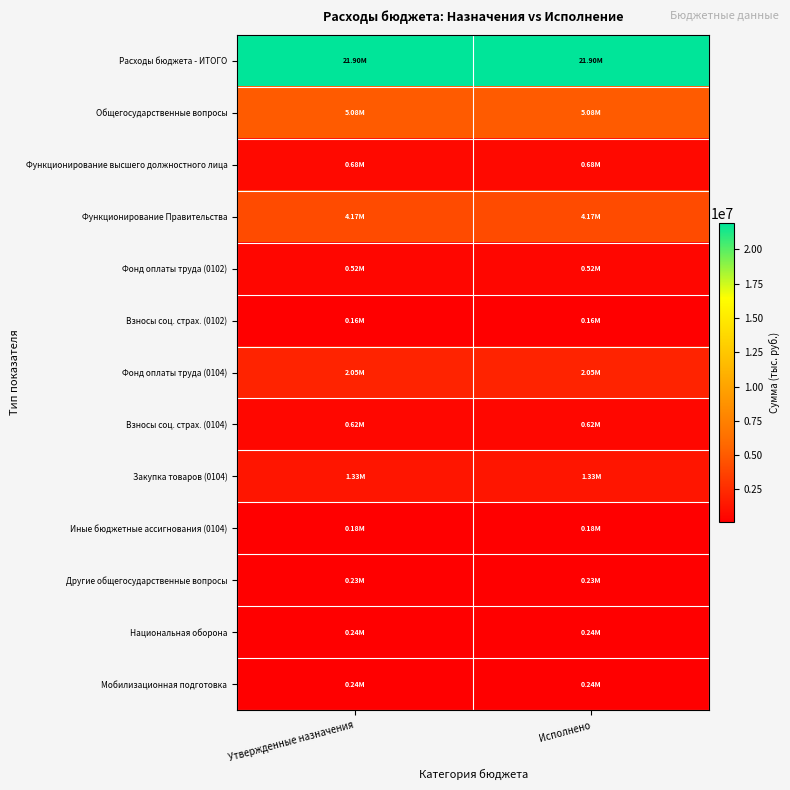

At which category does the chart reach its minimum across all series?

Утвержденные назначения